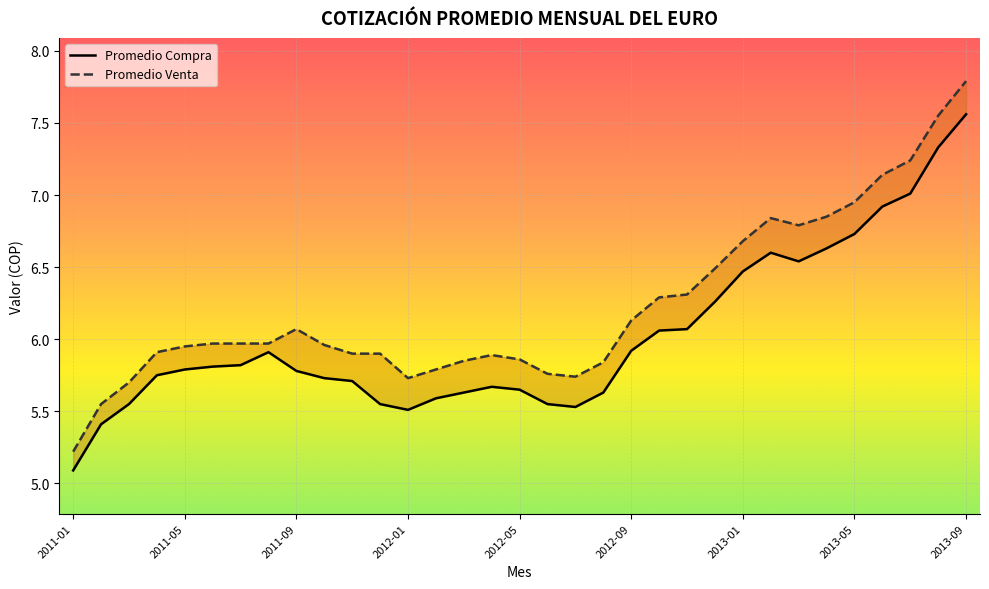

What is the label of the 18th point from the left?

2012-06